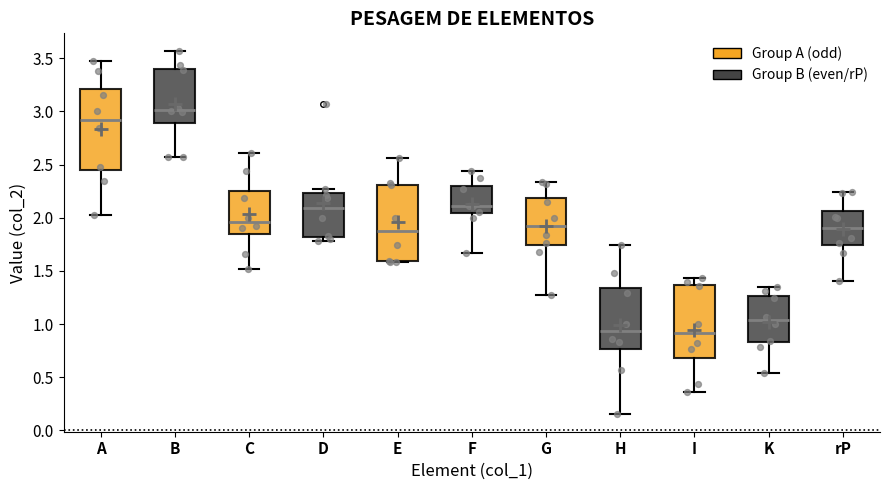

Which box has the highest median line?

B